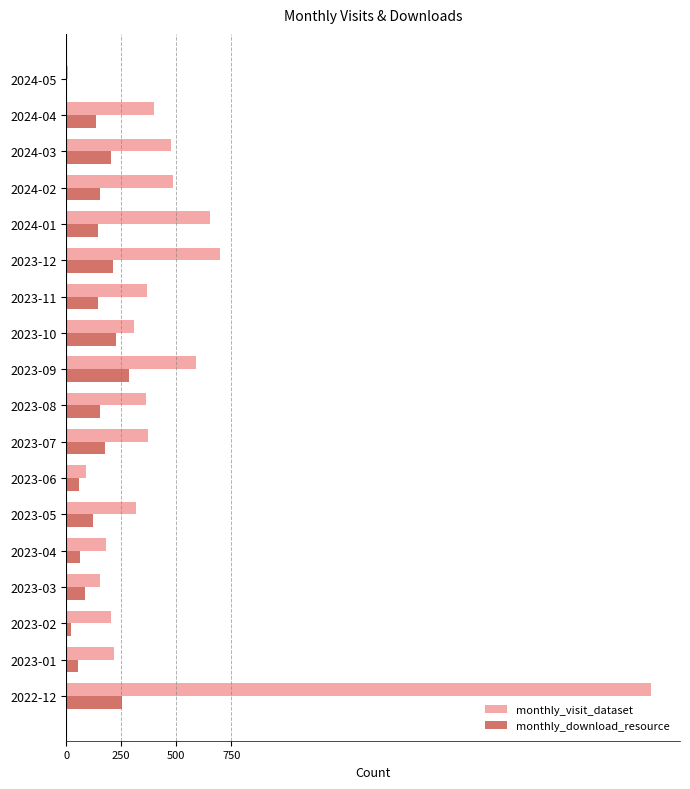

Which label corresponds to the largest value in the chart?

2022-12